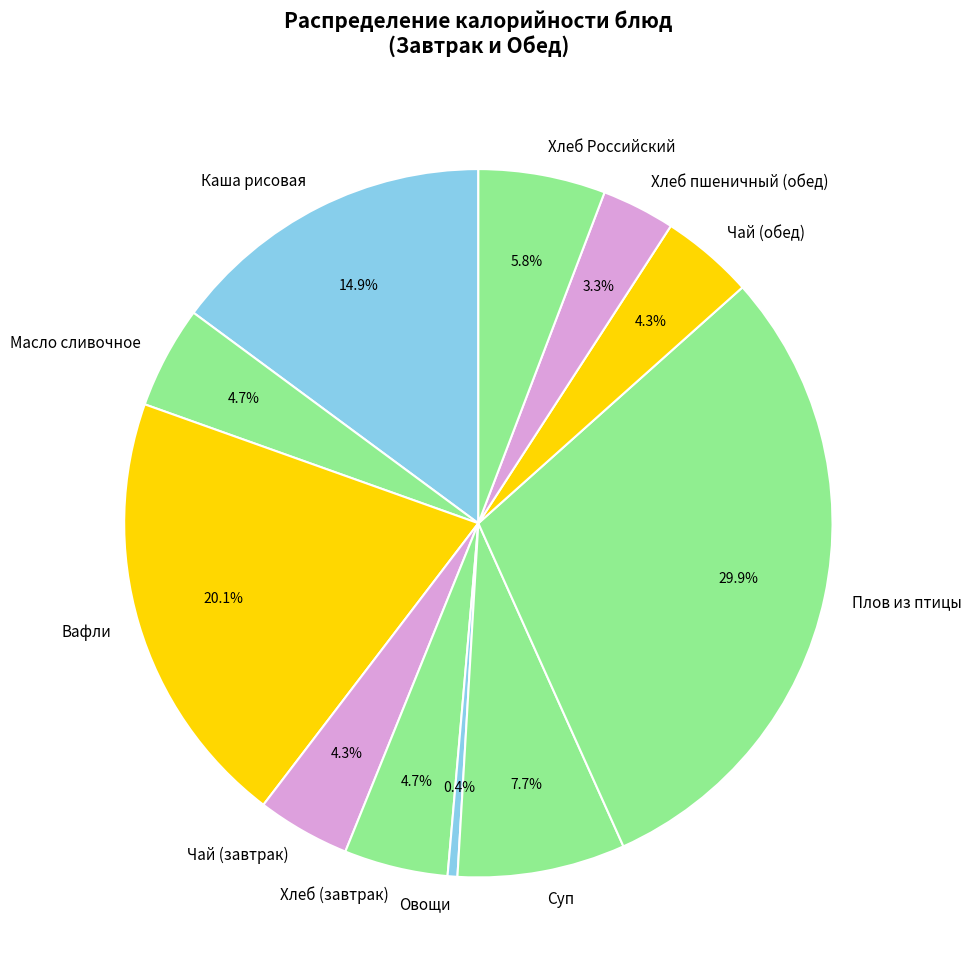

How many slices are in this pie chart?

11